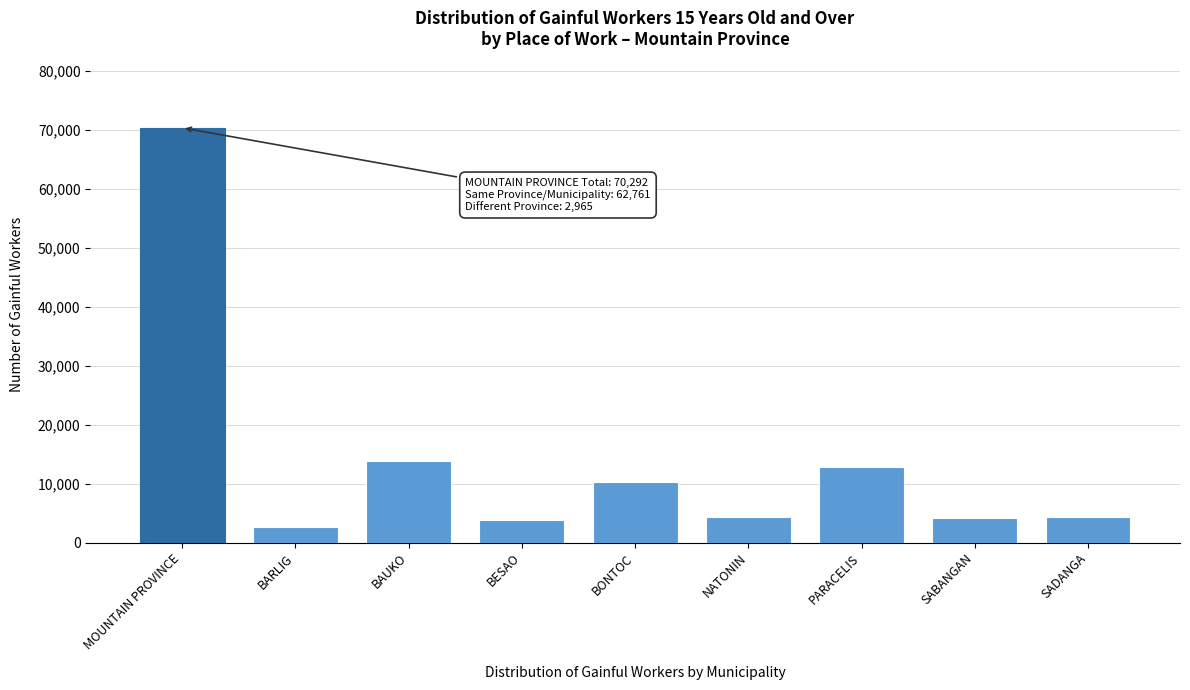

What is the value of the 8th bar from the left?

4138